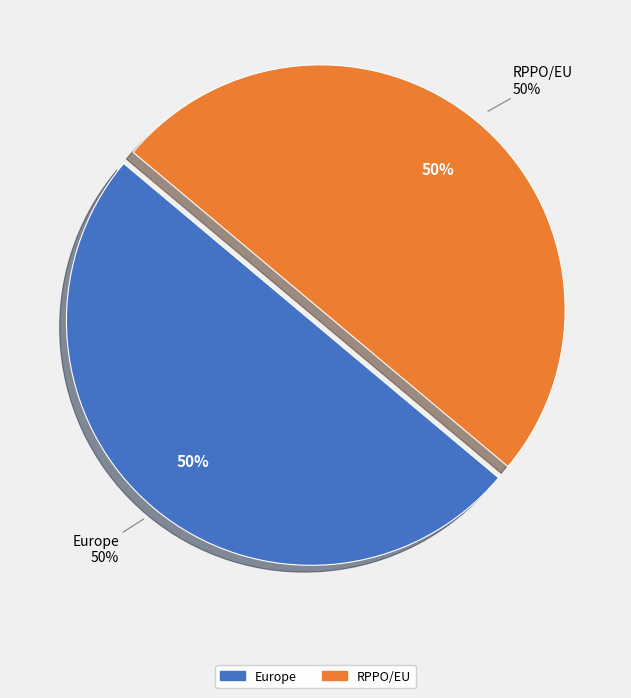

To the nearest percent, what portion does Europe represent?

50%